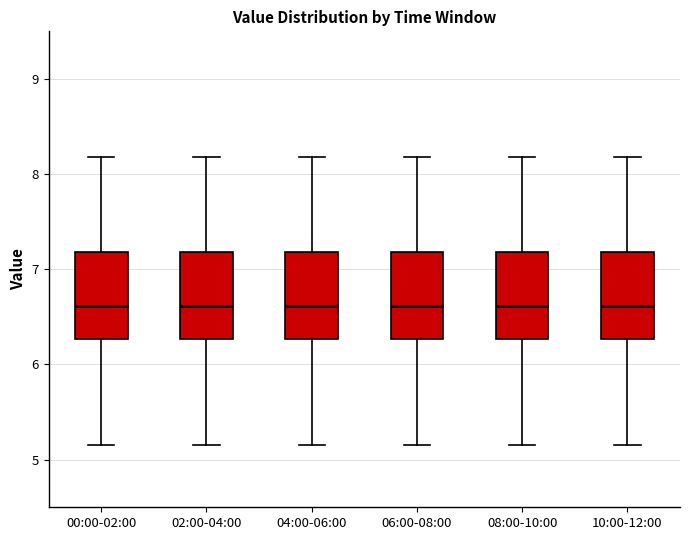

Where does the lower whisker of the box for 10:00-12:00 end on the y-axis? The values are not printed on the chart, so give them approximately, as read against the axis.

5.2